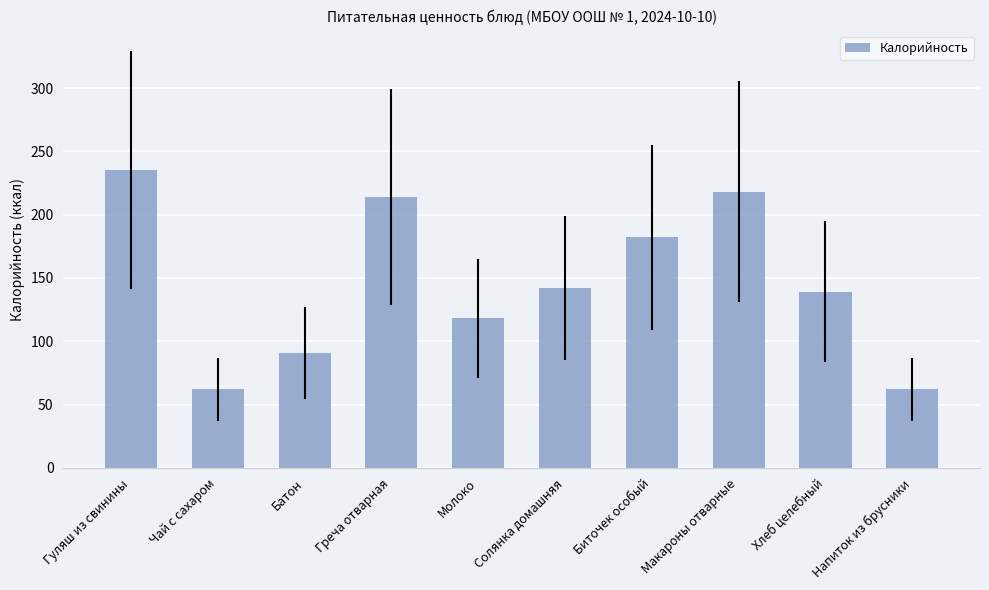

Where does the data first go above 142?

Гуляш из свинины